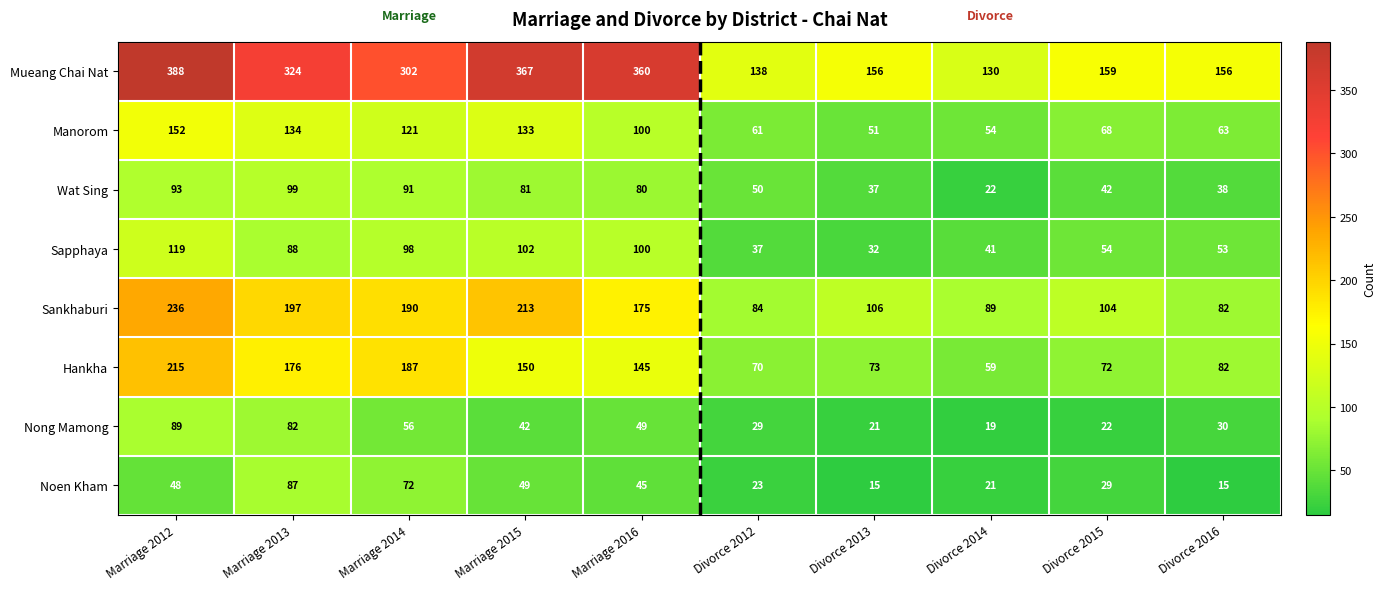

The value of Wat Sing at Marriage 2014 is 145. True or false?

False